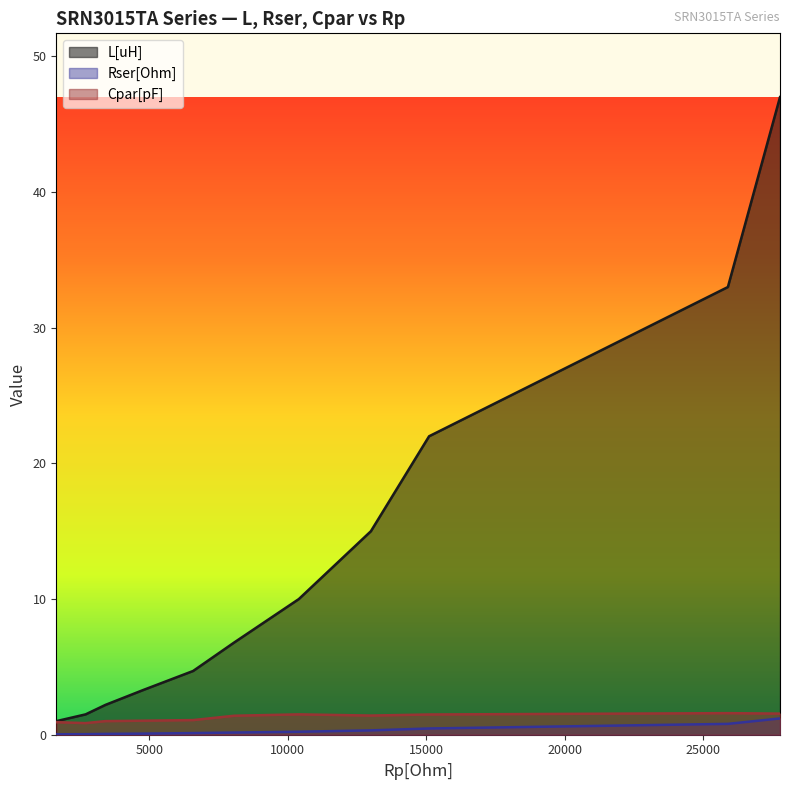

Which category has the lowest value in the Rser[Ohm] series?

1641